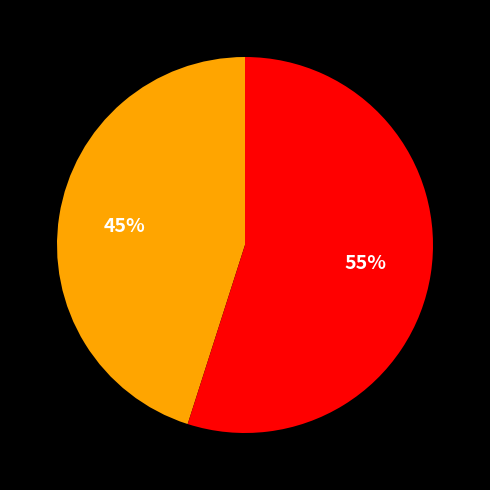

How many segments does this pie chart have?

2